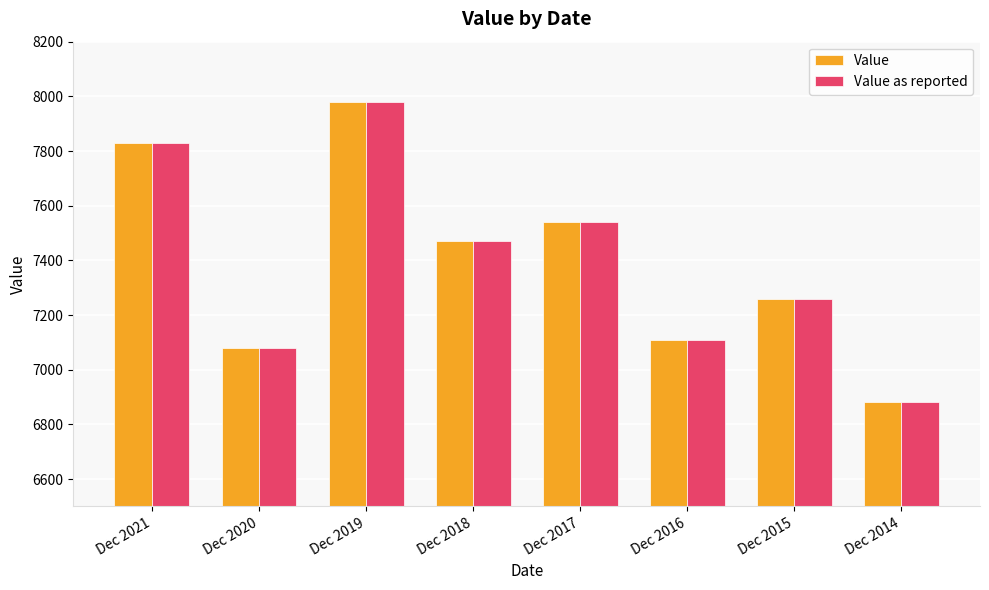

Is the value of Value at Dec 2020 greater than the value of Value as reported at Dec 2014?

Yes